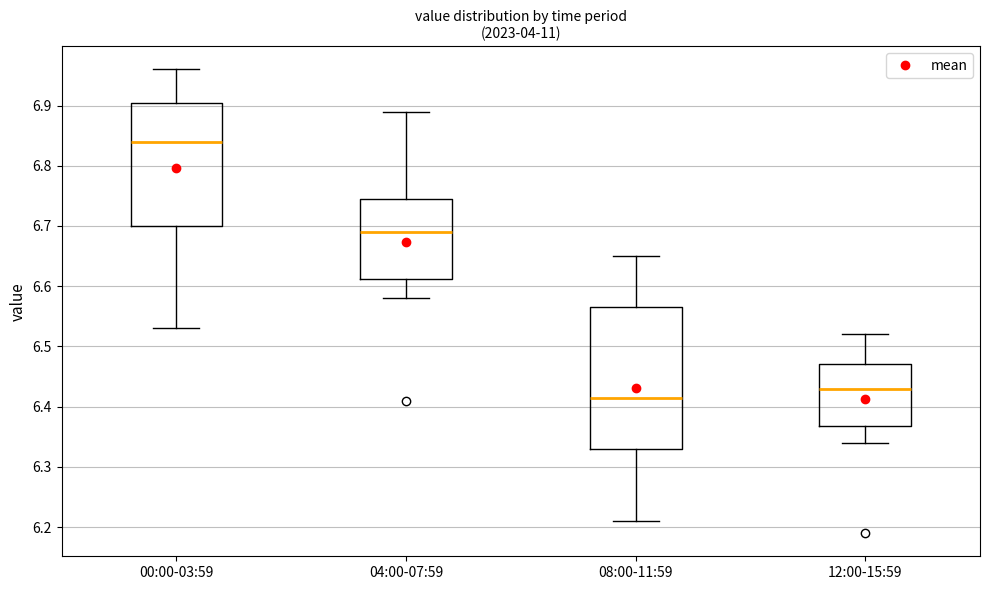

Which box is the tallest, from its lower edge to its upper edge?

08:00-11:59